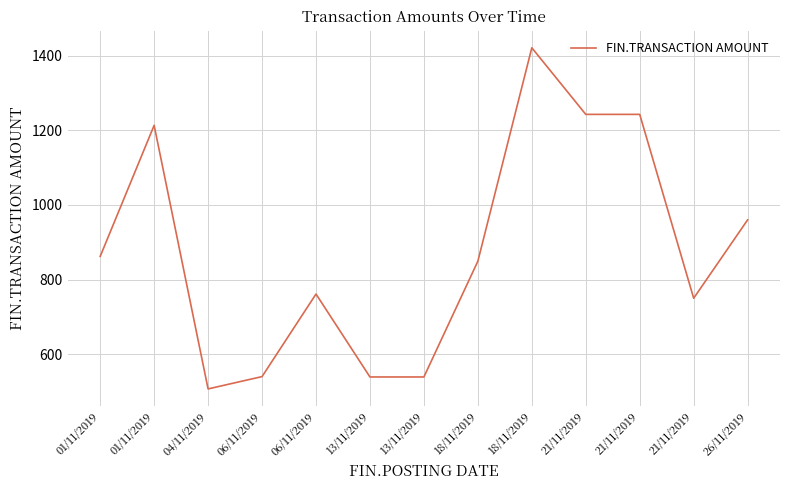

What is the average value?

879.0